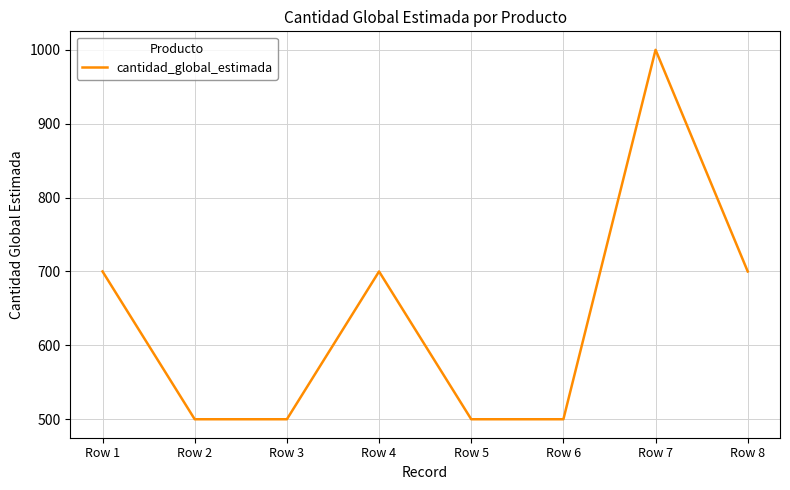

What is the average value?

638